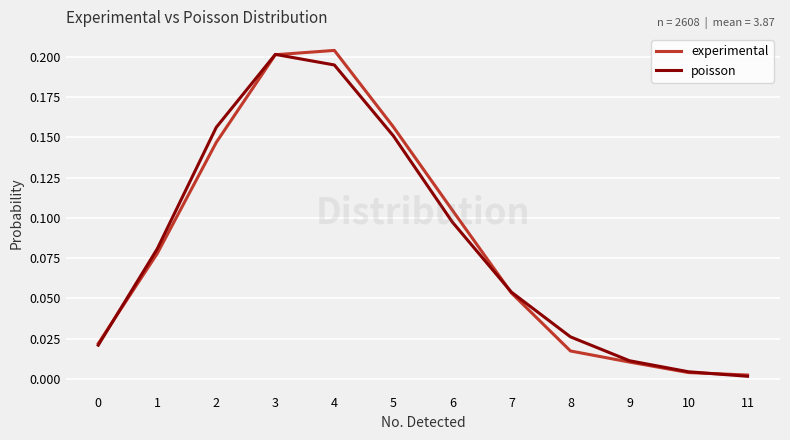

Which series changed the most between 0 and 10?

experimental